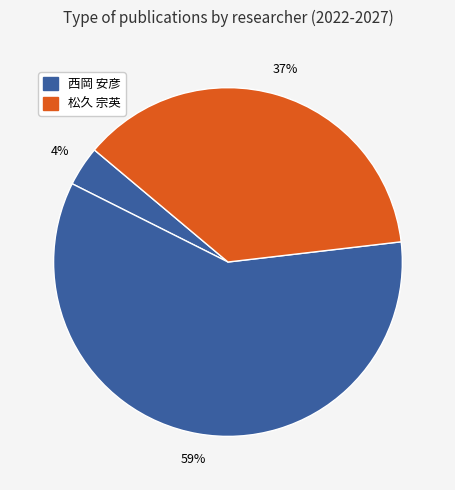

How many slices are in this pie chart?

3